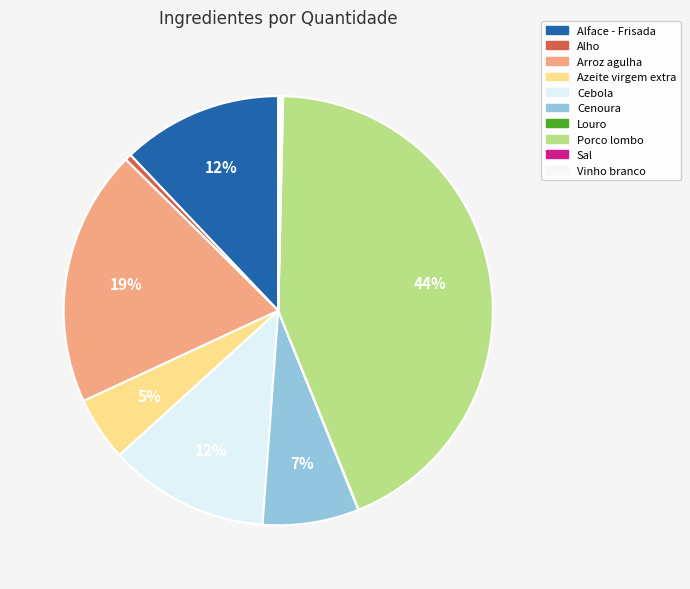

To the nearest percent, what is the difference between the Cebola and Sal slice percentages?

12%